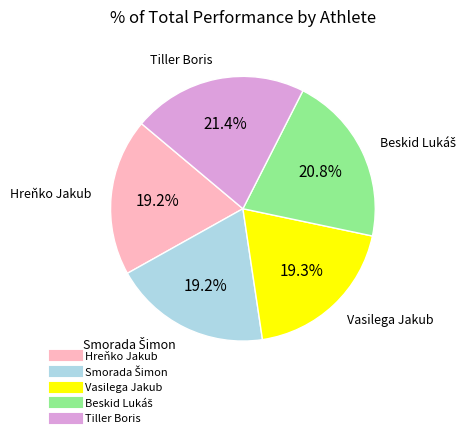

Does any single category account for the majority?

No